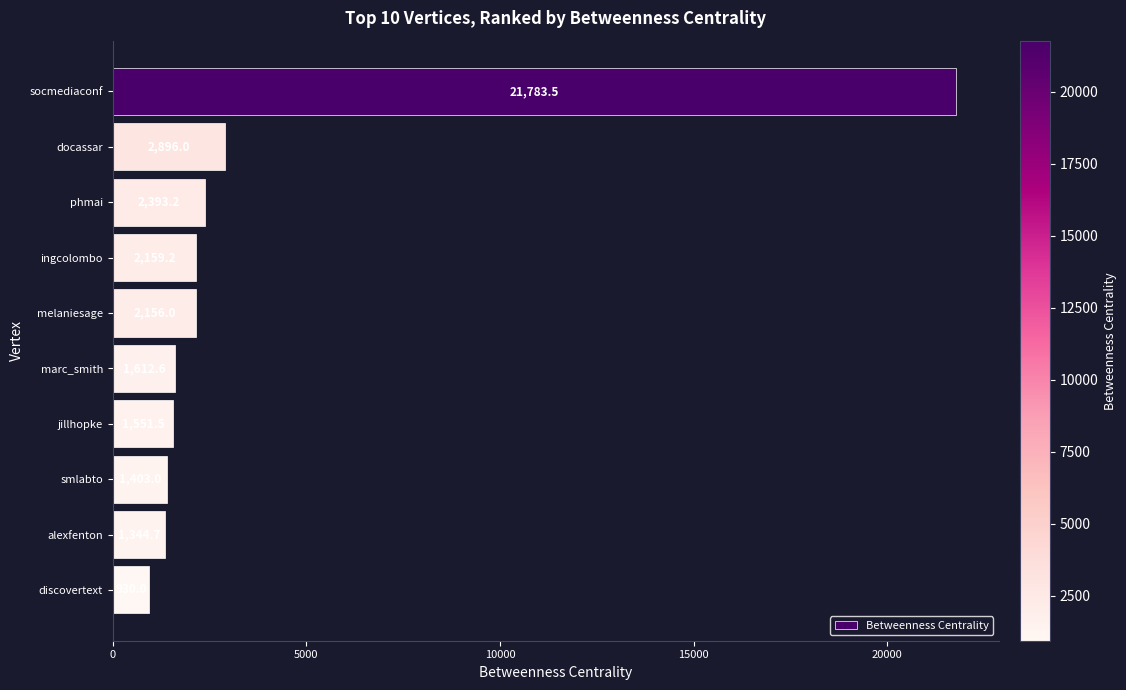

List the labels in order of value, smallest first.

discovertext, alexfenton, smlabto, jillhopke, marc_smith, melaniesage, ingcolombo, phmai, docassar, socmediaconf